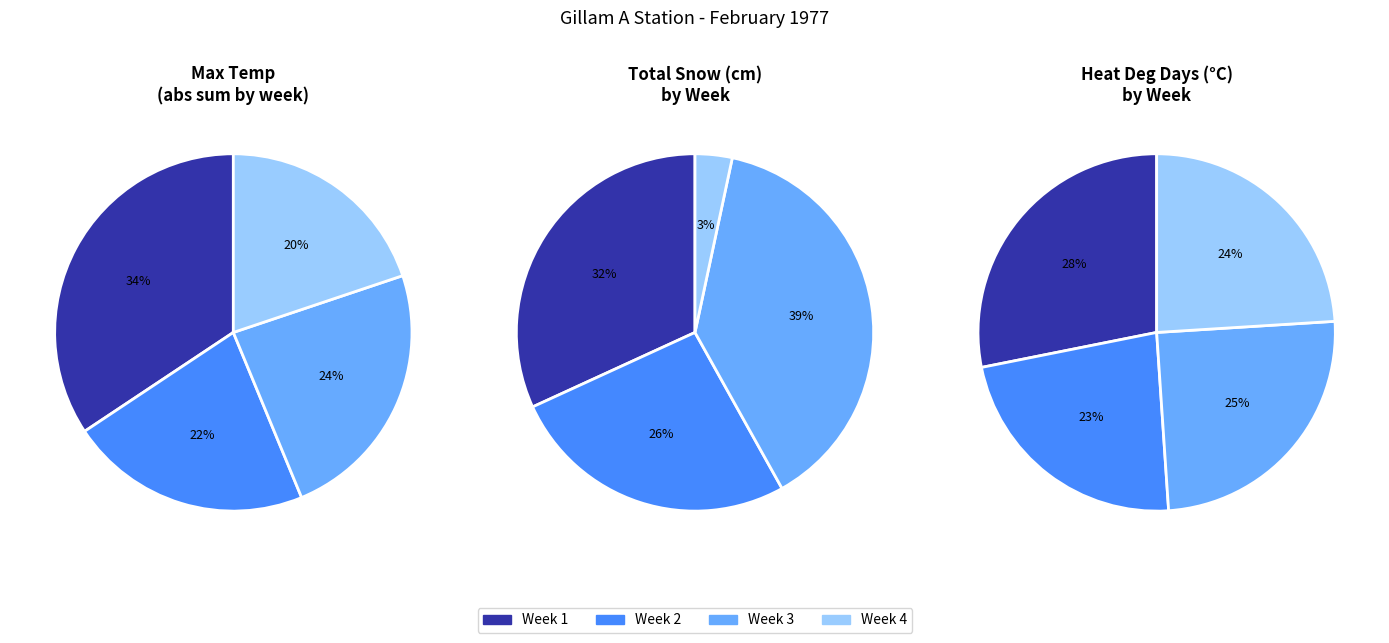

True or false: 21 accounts for 1% of the total.

False